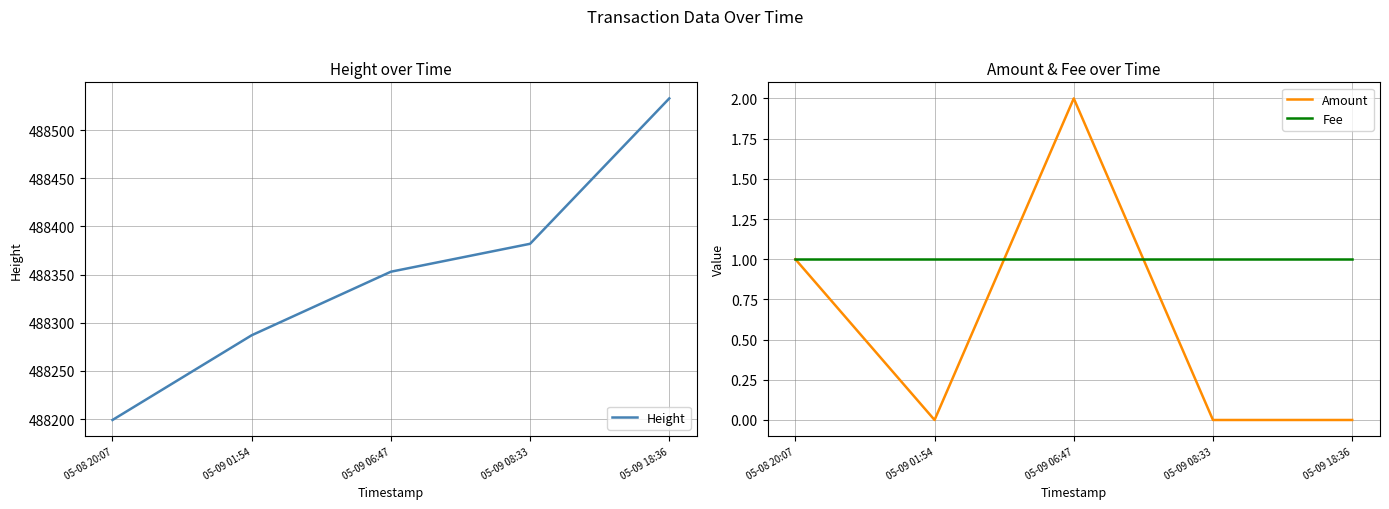

True or false: Fee has a value of 2 at 05-09 01:54.

False